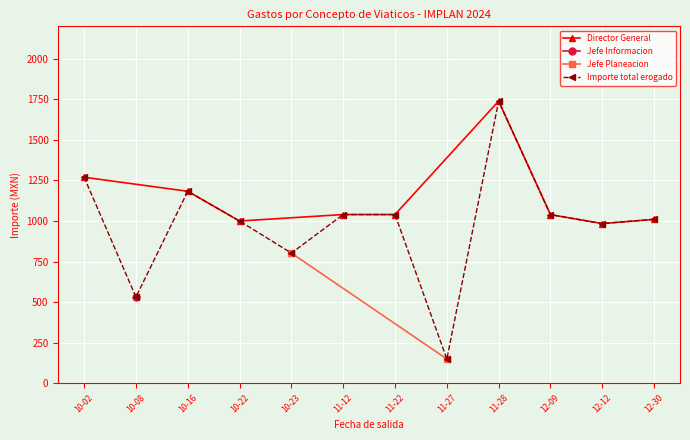

What is the lowest value of the Director General series?

984.0